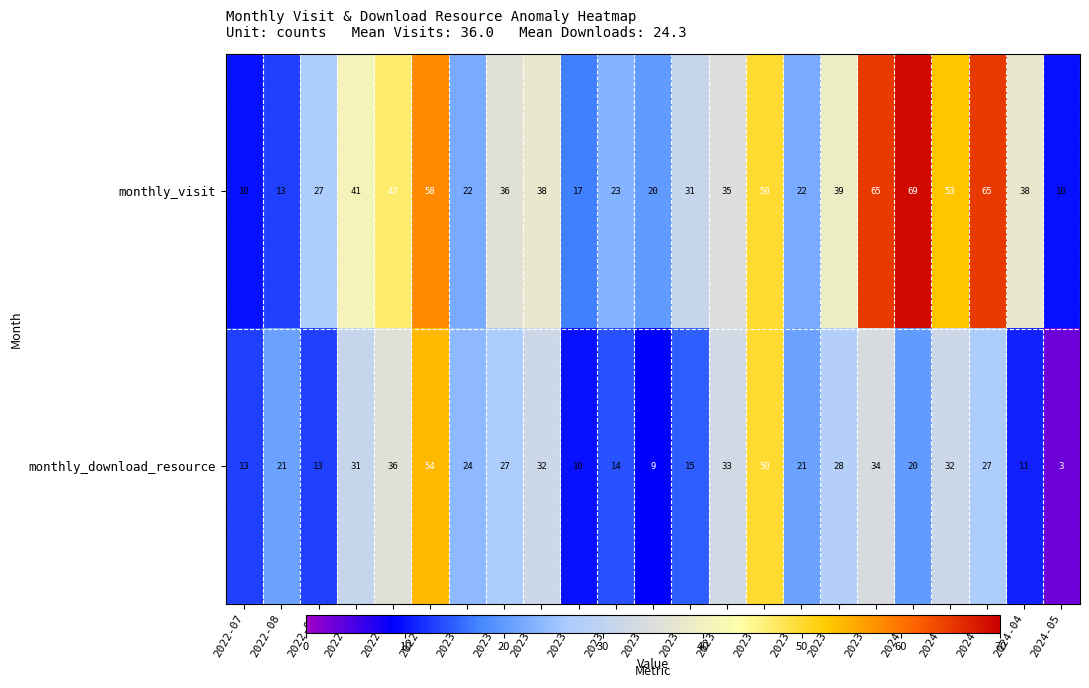

What is the average value of the monthly_visit series?

36